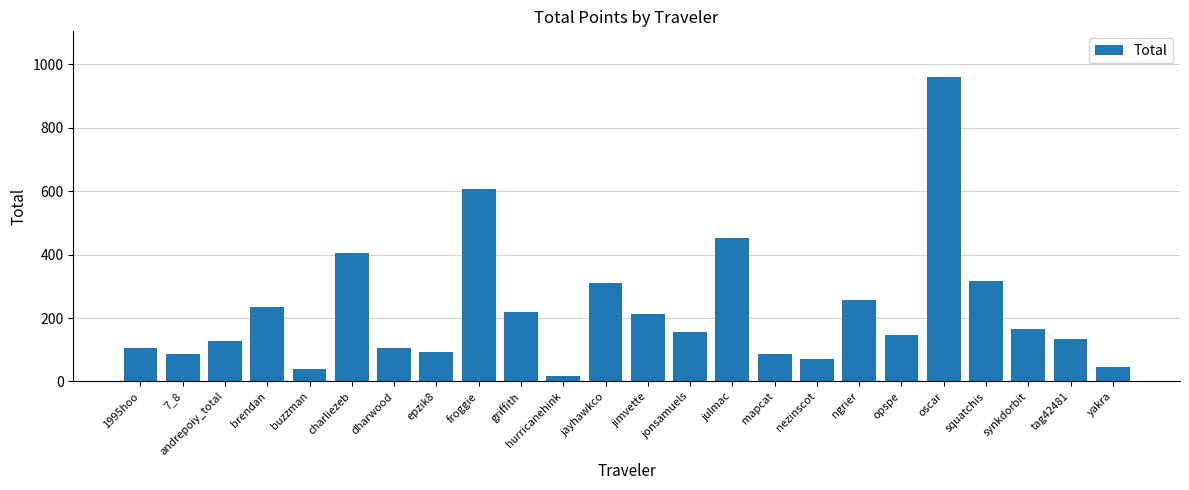

True or false: the data shows 389.1 at oscar.

False